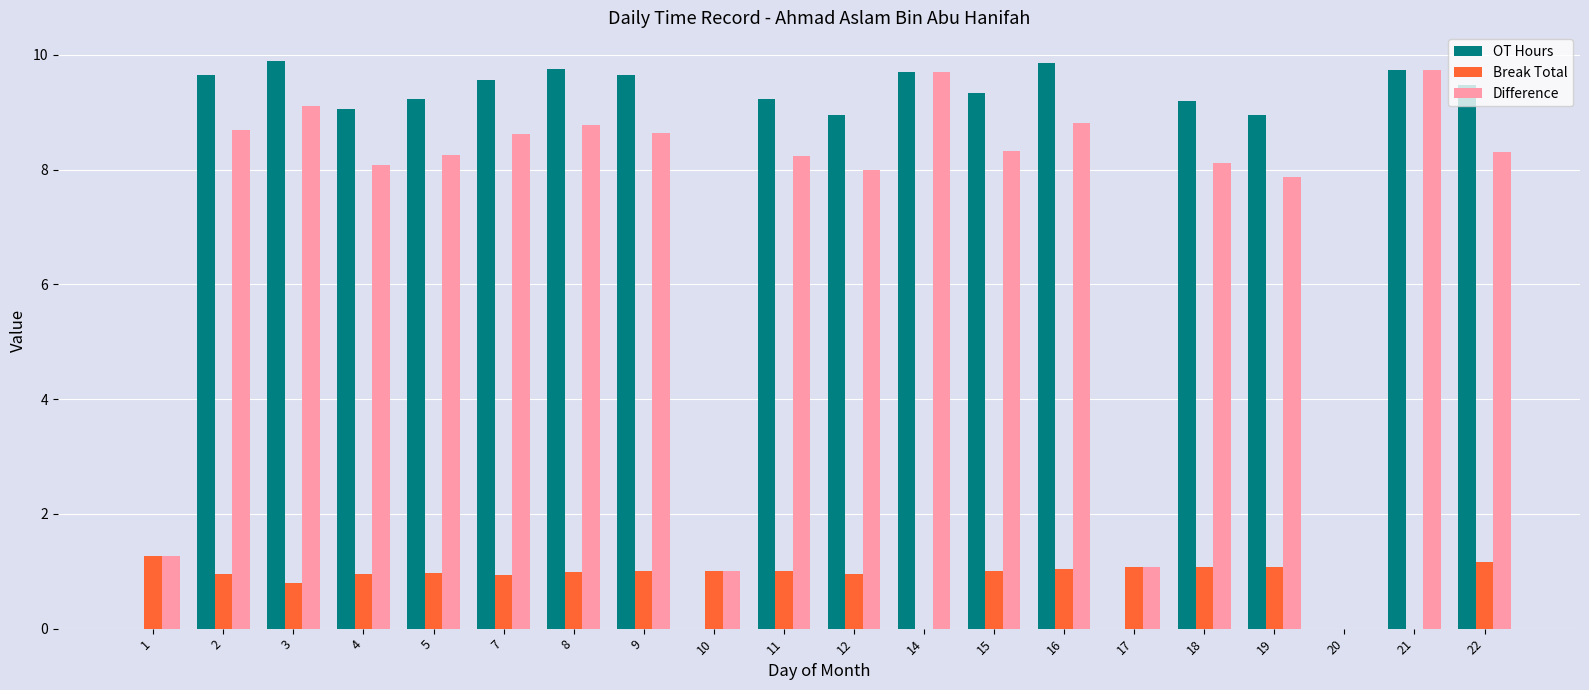

The Break Total series shows 1.5 at 9. True or false?

False